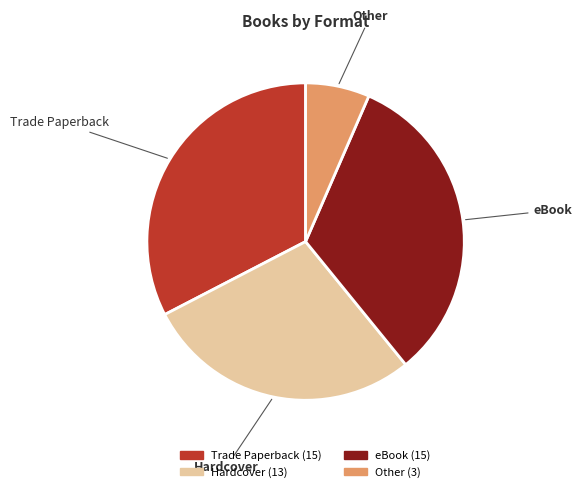

Do Trade Paperback and Hardcover together represent more than half of the pie?

Yes